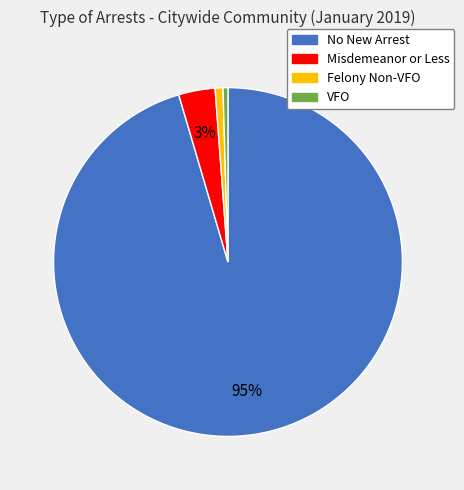

Is there any slice that represents more than half of the pie?

Yes